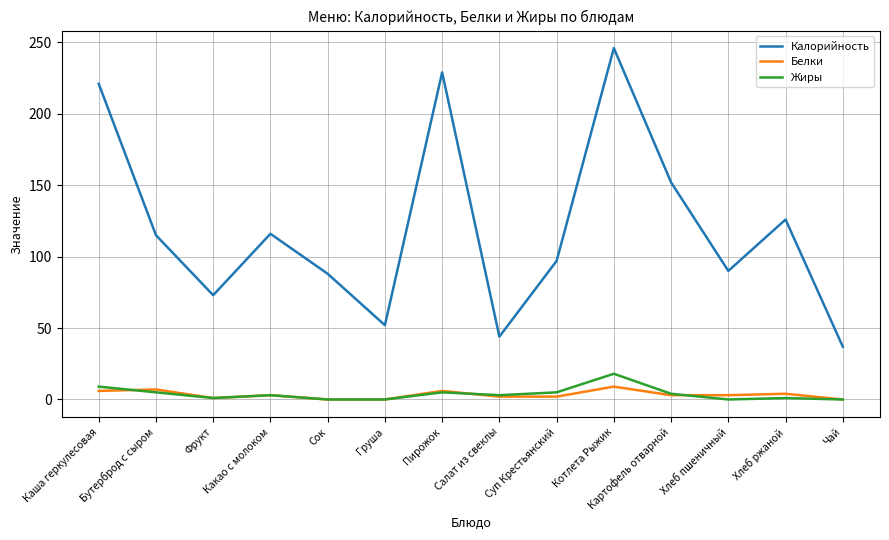

What is the lowest value of the Калорийность series?

37